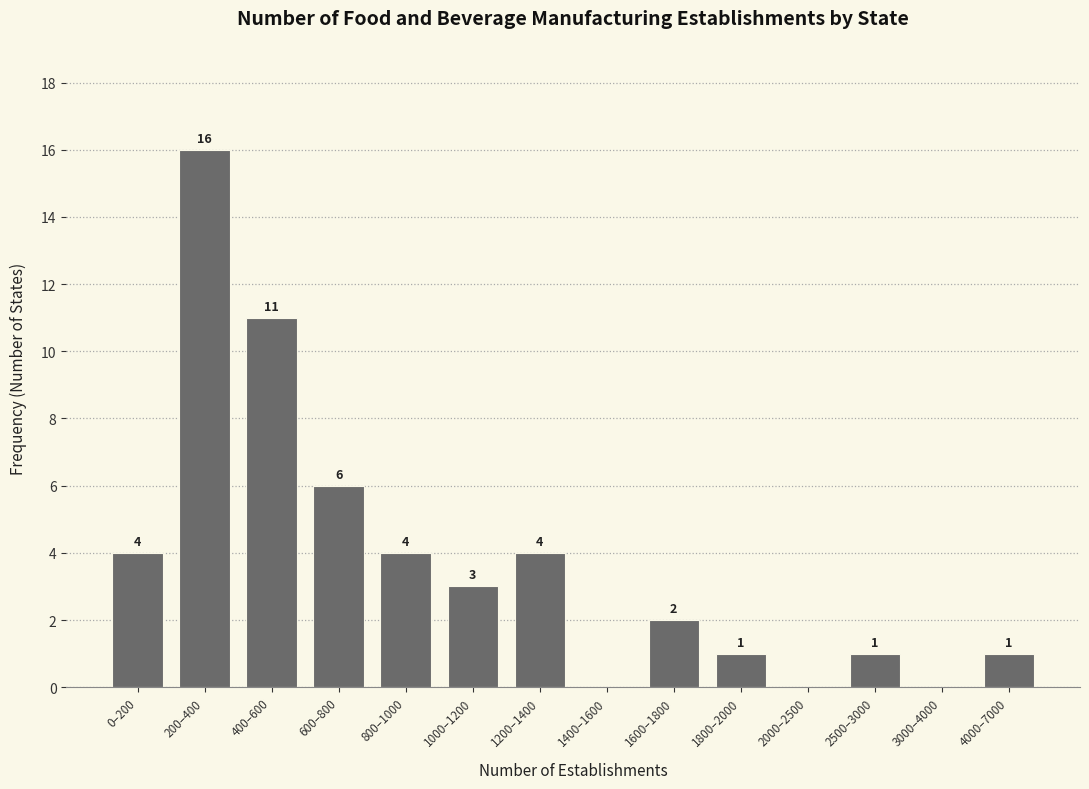

Reading left to right, what are all the values shown in this chart?

0–200=4	200–400=16	400–600=11	600–800=6	800–1000=4	1000–1200=3	1200–1400=4	1400–1600=0	1600–1800=2	1800–2000=1	2000–2500=0	2500–3000=1	3000–4000=0	4000–7000=1